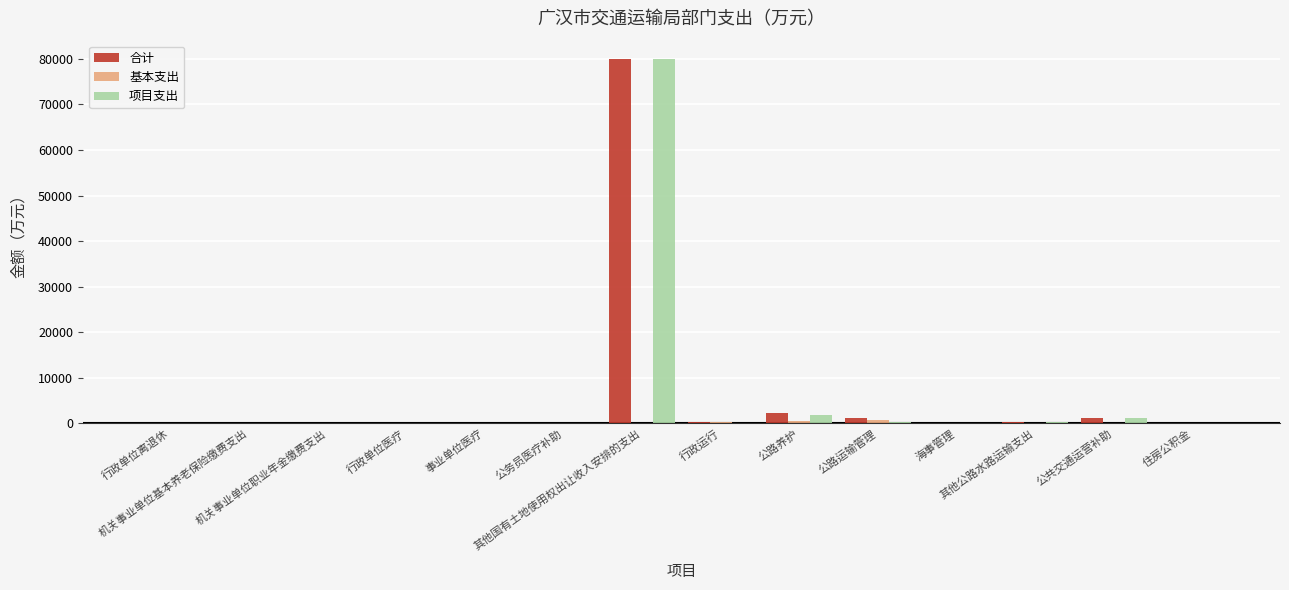

What is the maximum value shown in the chart?

80000.0